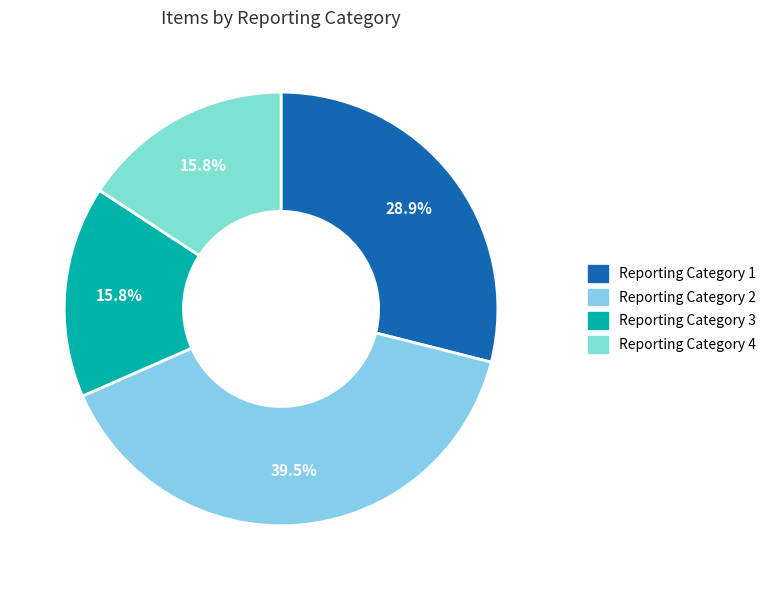

Is the sum of Reporting Category 3 and Reporting Category 2 greater than half?

Yes